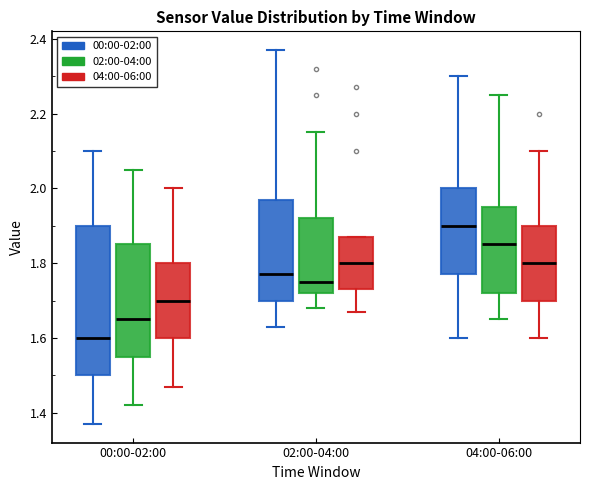

Which box is the tallest, from its lower edge to its upper edge?

00:00-02:00 (00:00-02:00)